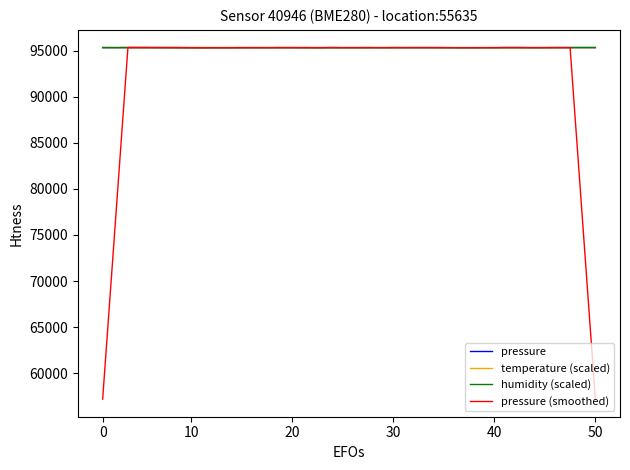

At how many categories does at least one series exceed 79587?

40